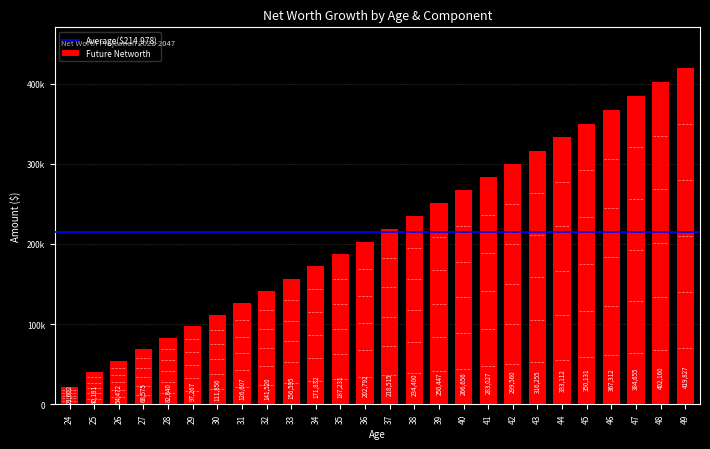

What is the greatest value displayed?

419827